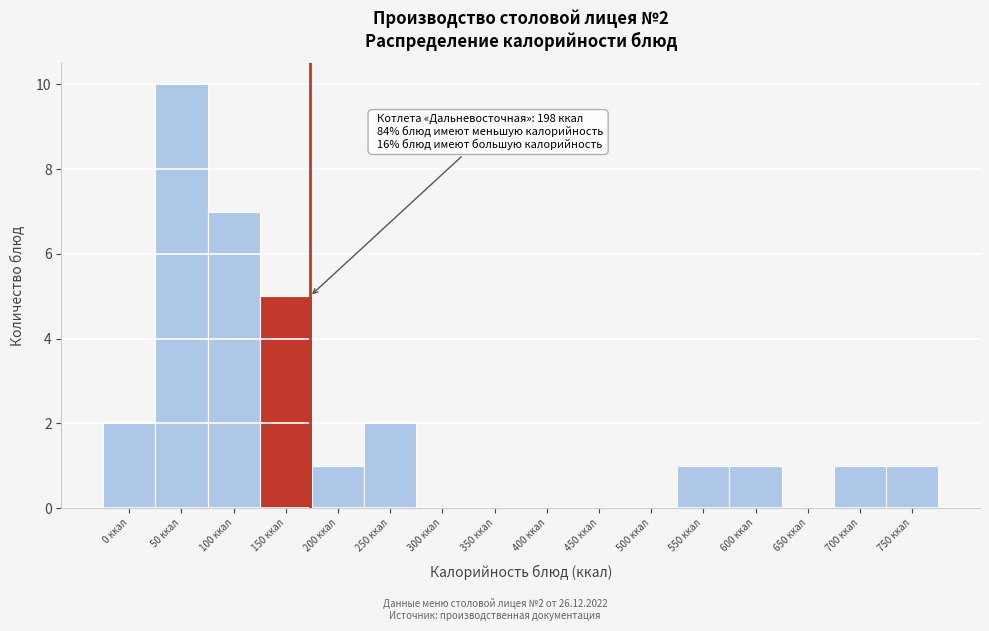

Reading left to right, extract all data points from this chart.

0 ккал=2	50 ккал=10	100 ккал=7	150 ккал=5	200 ккал=1	250 ккал=2	300 ккал=0	350 ккал=0	400 ккал=0	450 ккал=0	500 ккал=0	550 ккал=1	600 ккал=1	650 ккал=0	700 ккал=1	750 ккал=1